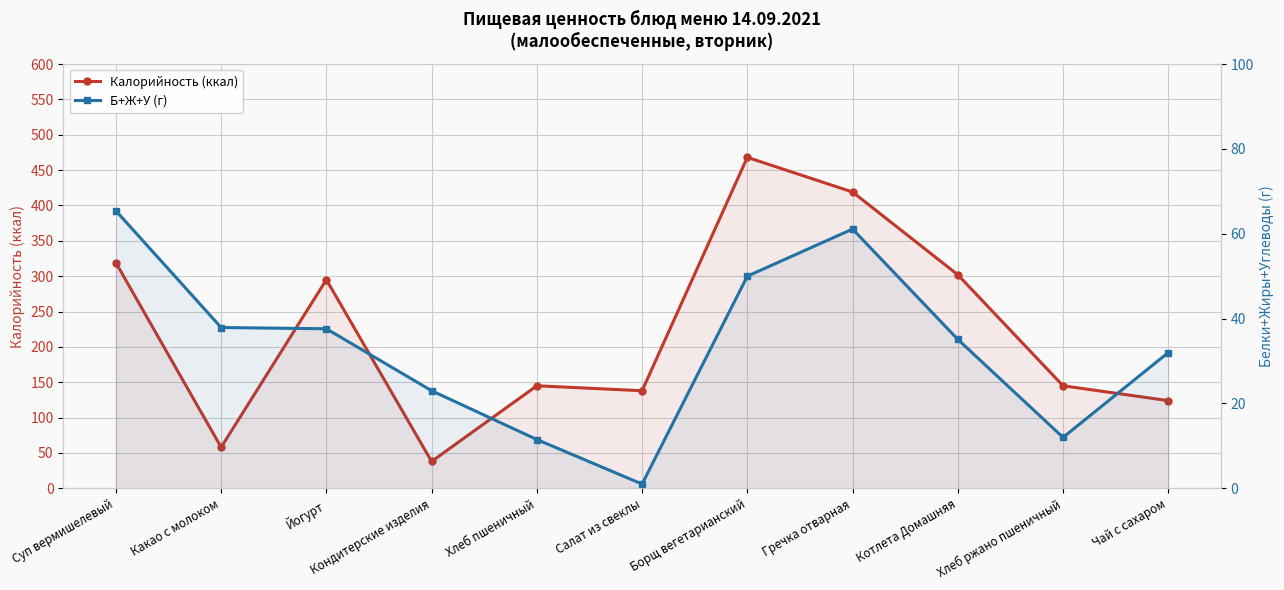

What position from the left is Салат из свеклы?

6